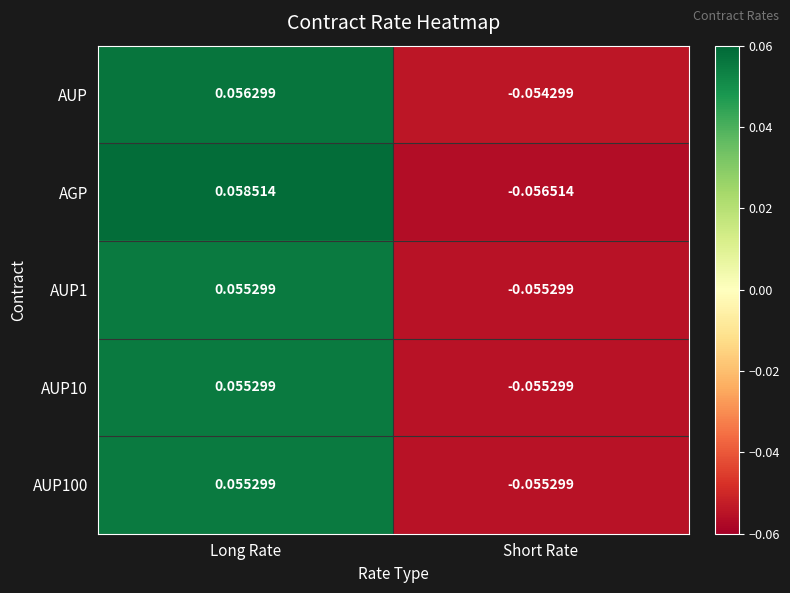

Between Long Rate and Short Rate, which series saw the biggest shift?

AGP